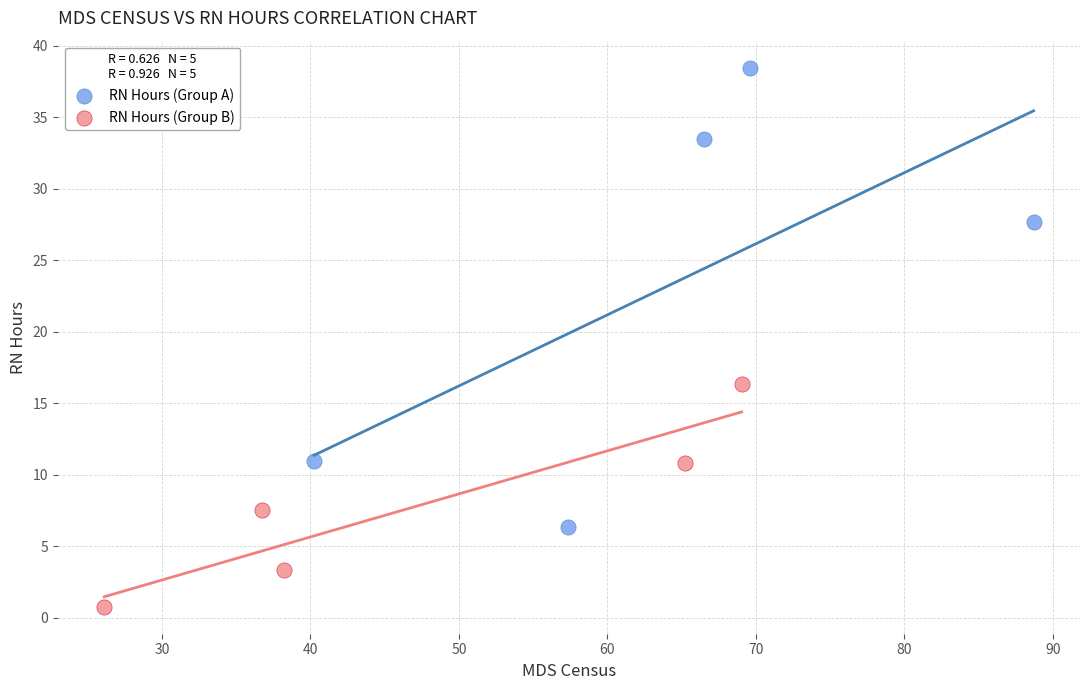

Which series contains the lowest Y value?

RN Hours (Group B)